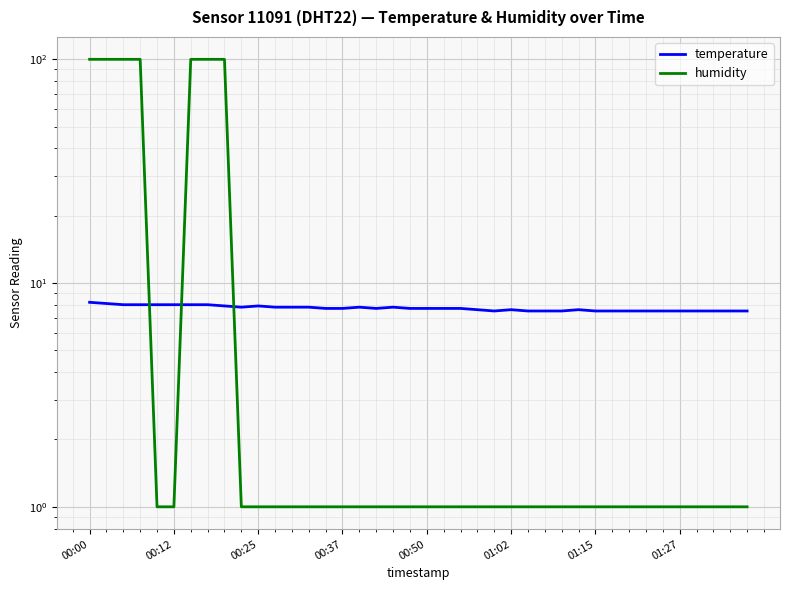

Which series ends up on top after the final intersection of humidity and temperature?

temperature